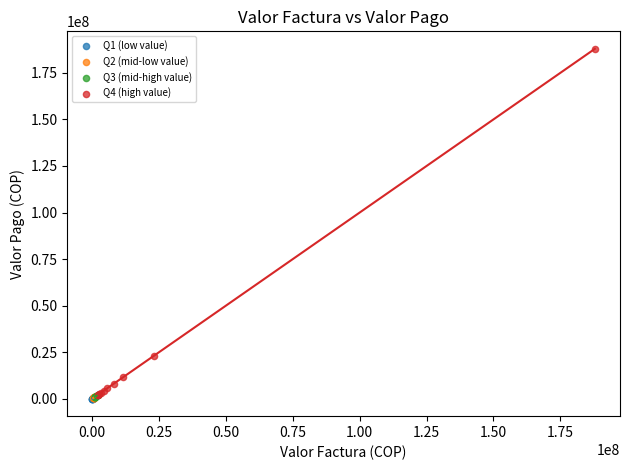

Which series reaches the maximum Y coordinate?

Q4 (high value)